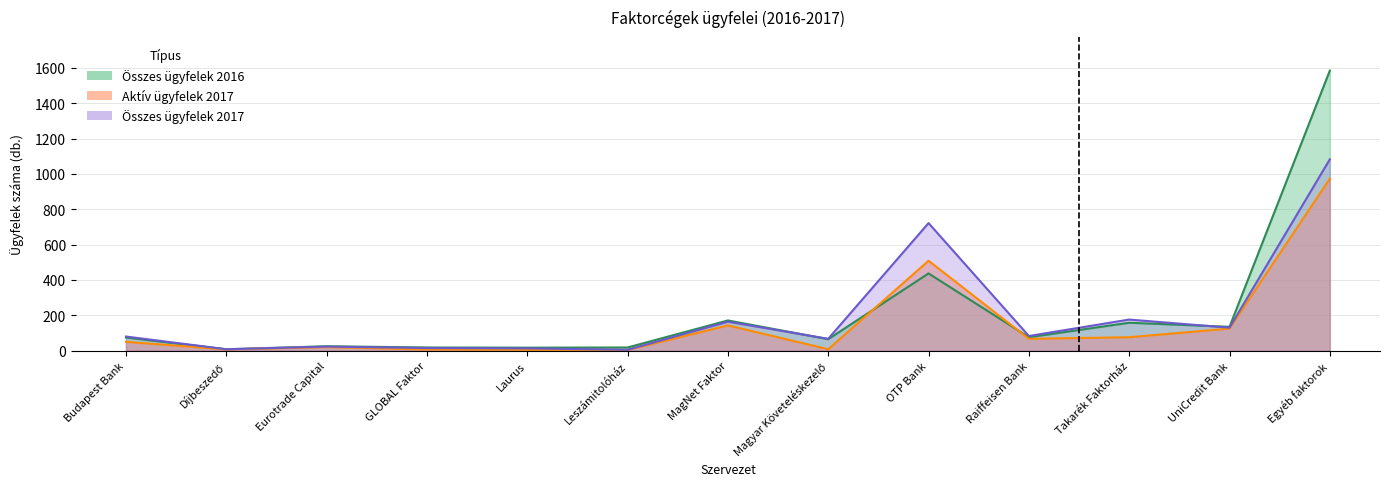

Does the chart display data point markers on the line(s)?

No